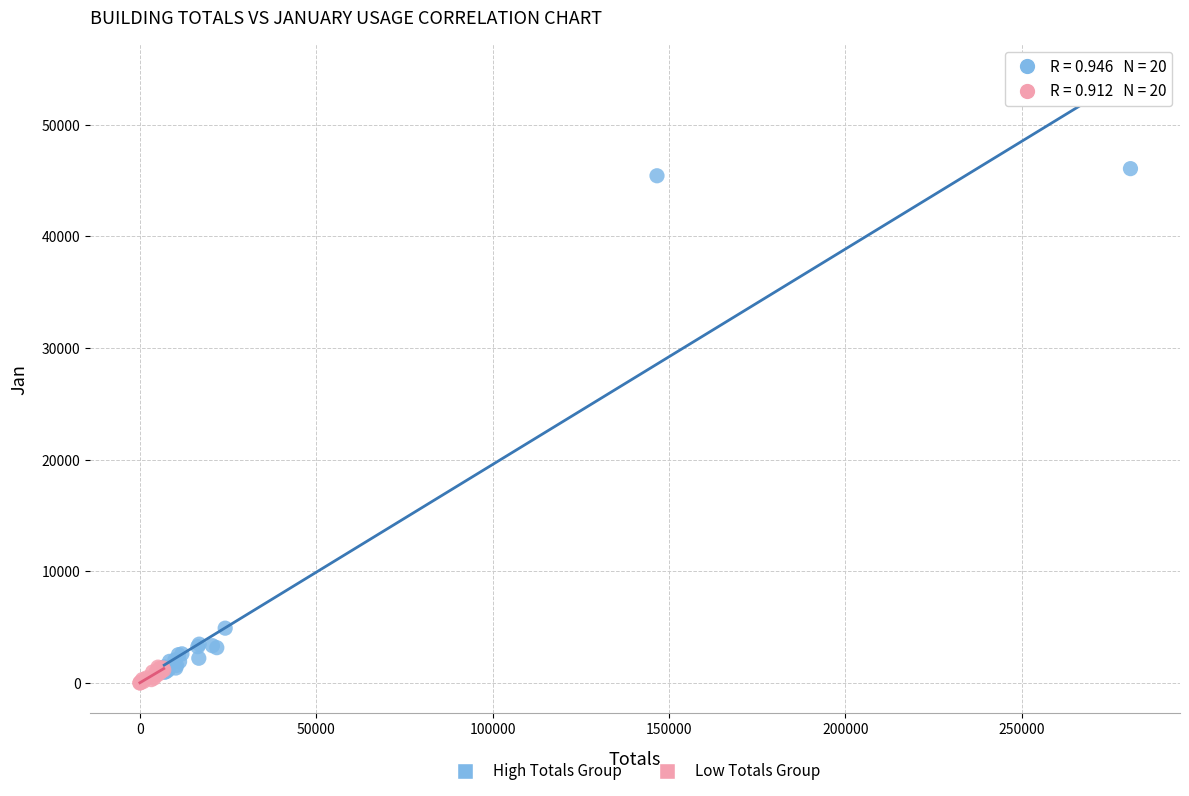

Which series reaches the maximum Y coordinate?

High Totals Group